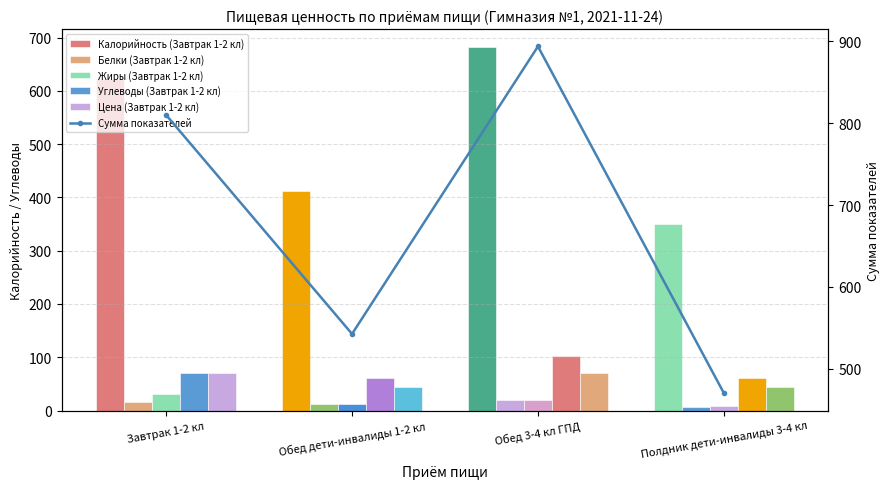

What is the difference between the values at Полдник дети-инвалиды 3-4 кл and Обед 3-4 кл ГПД?

423.4